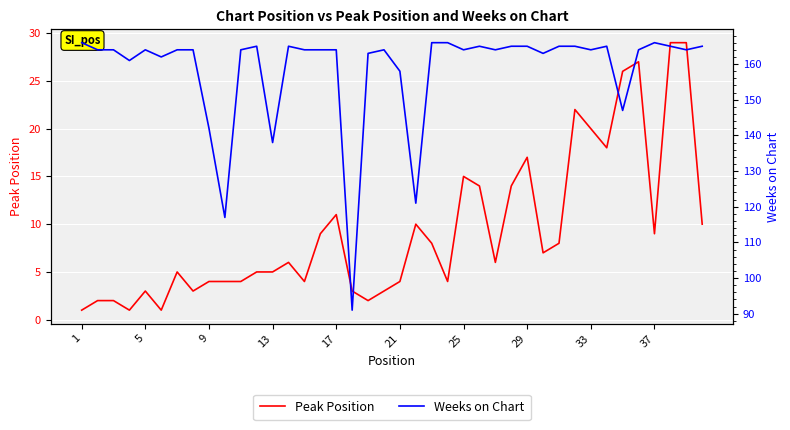

What is the difference between the second highest and second lowest values in the Peak Position series?

28